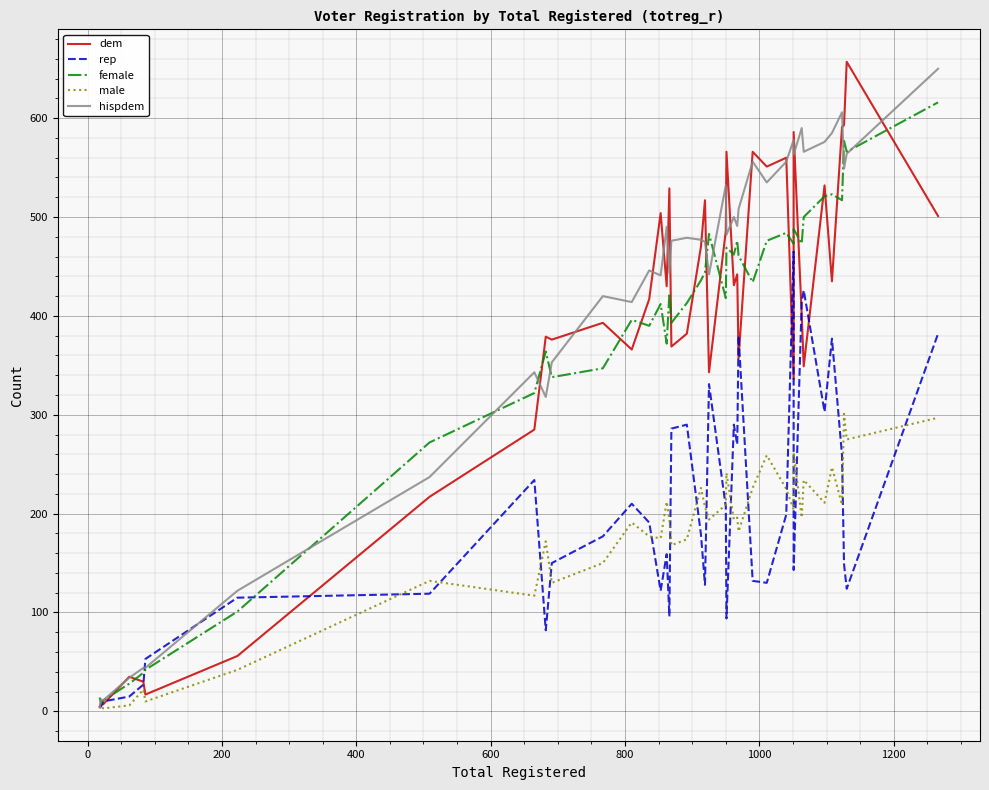

True or false: hispdem and male cross at least once.

False